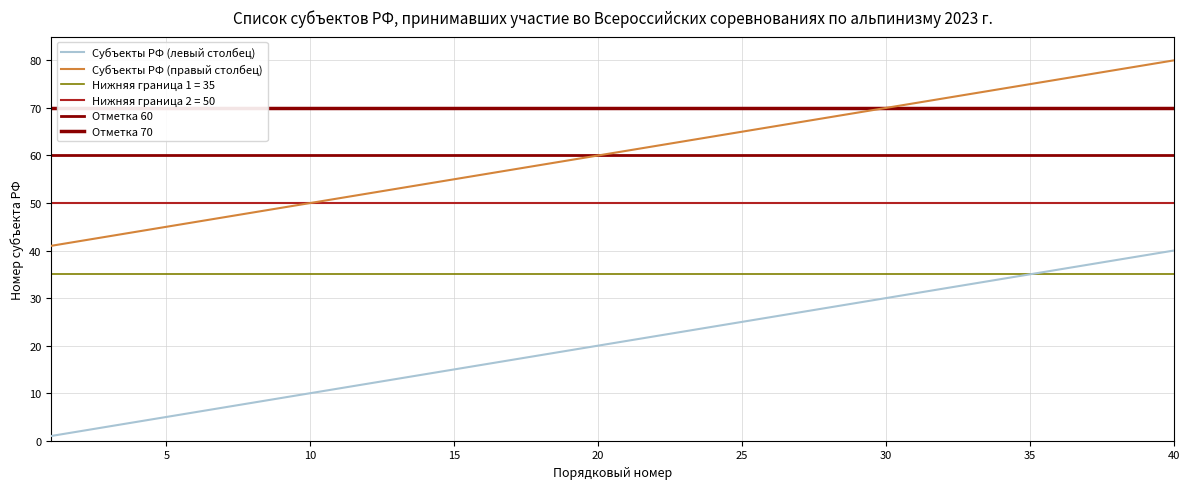

Which series has the largest range (max minus min)?

Субъекты РФ (левый столбец)